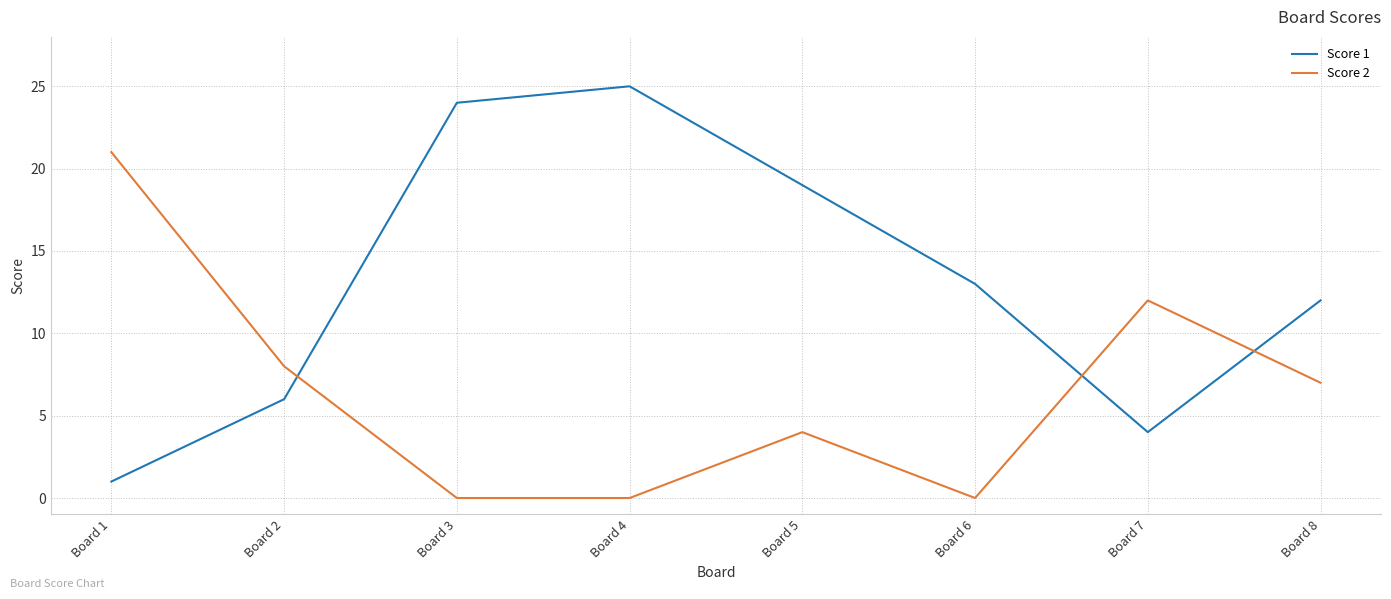

Is this an area chart (filled region under the line)?

No